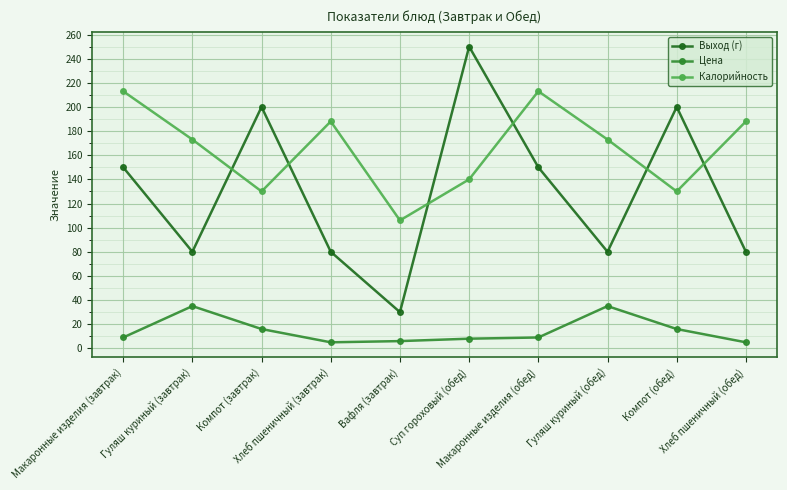

Which series has the widest spread of values?

Выход (г)